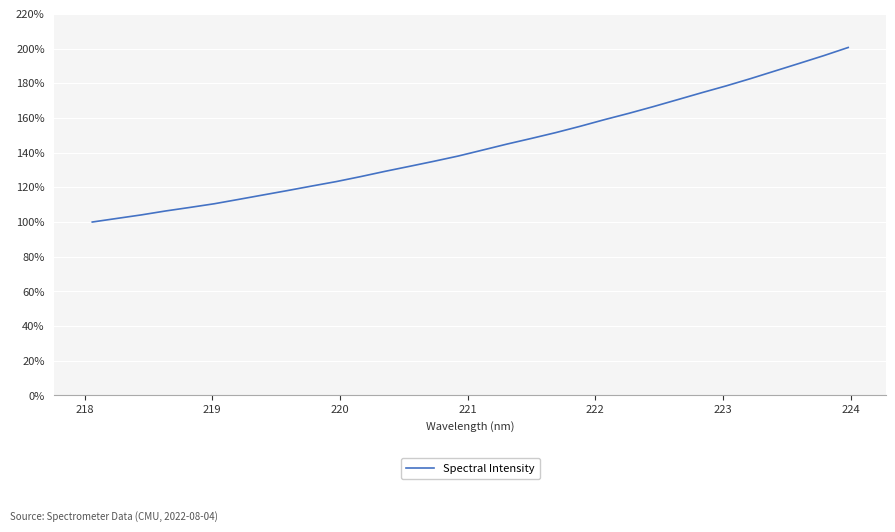

What is the minimum value shown in the chart?

100.0